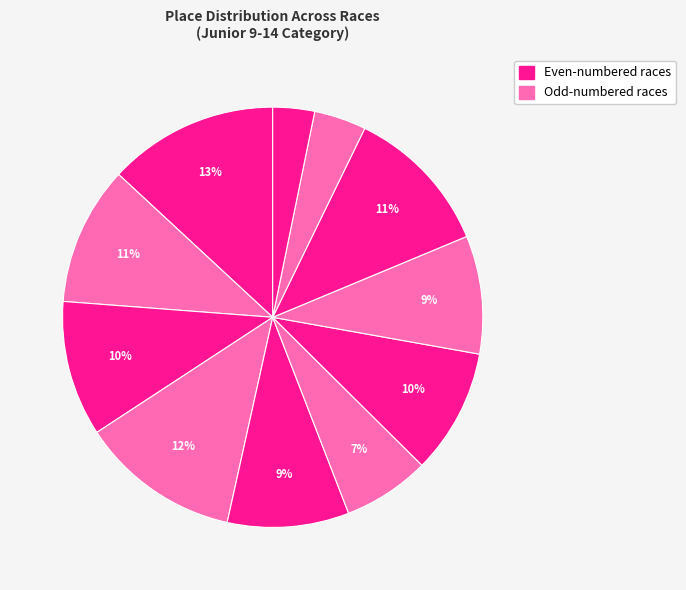

Does any single category account for the majority?

No